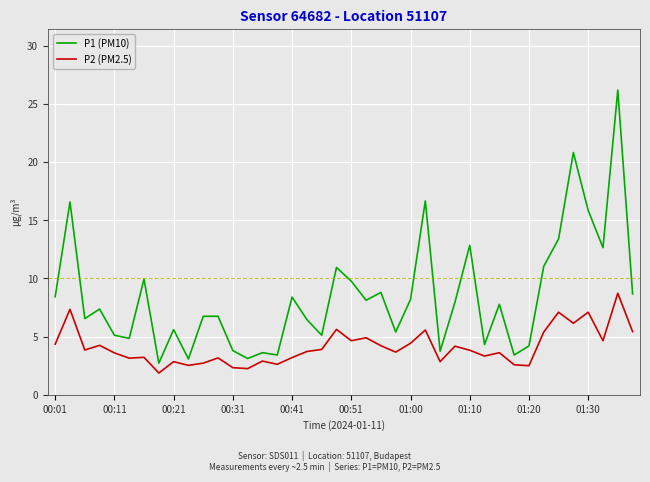

True or false: P2 (PM2.5) and P1 (PM10) cross at least once.

False